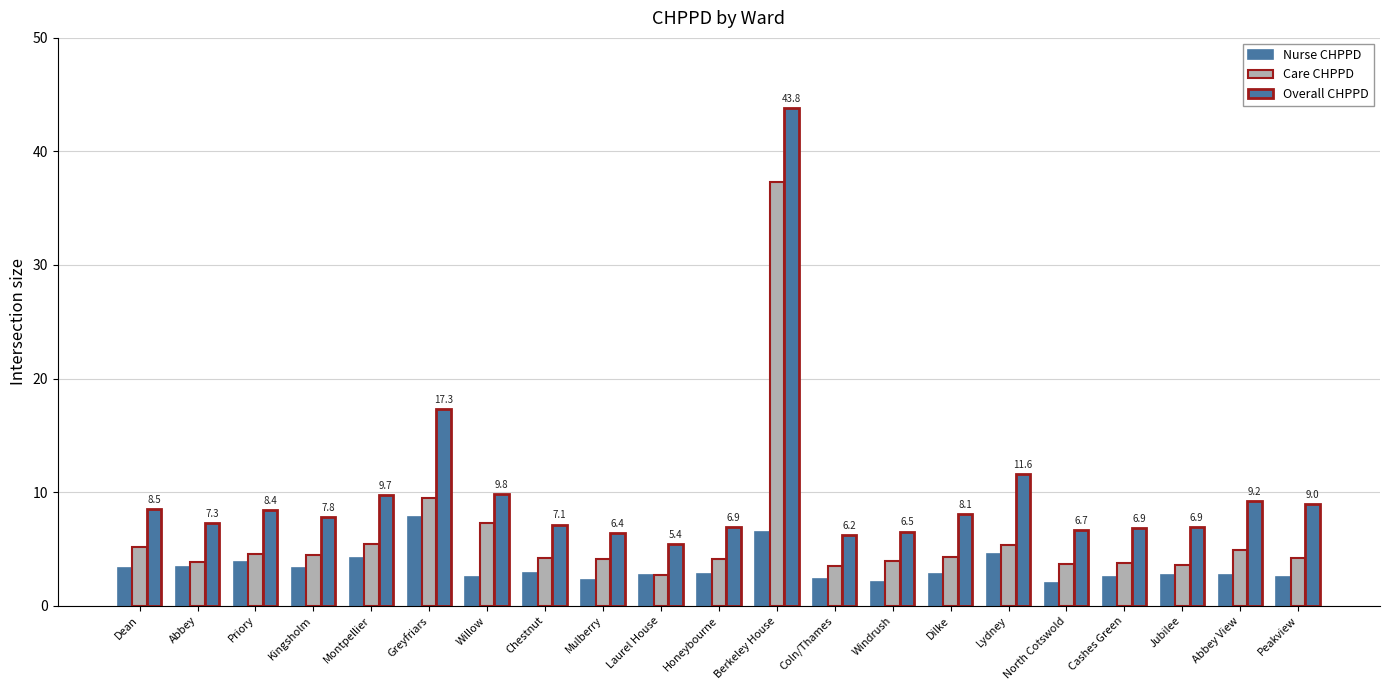

How many bars are there in each group?

3